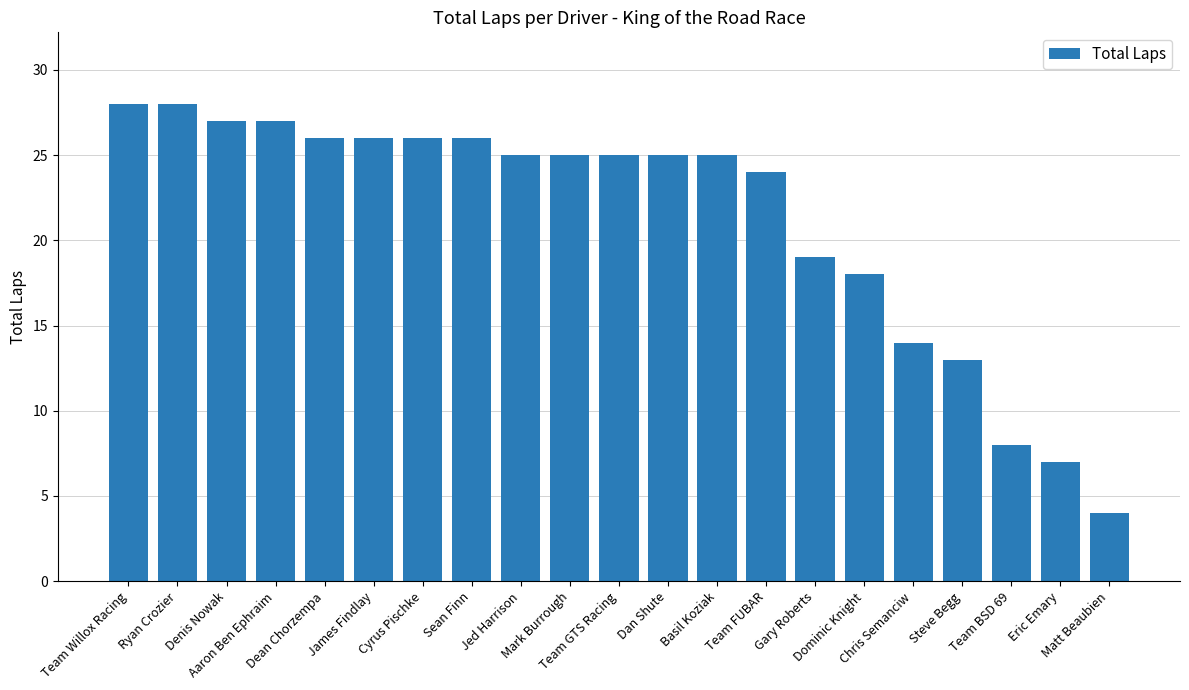

How many categories are shown in the chart?

21